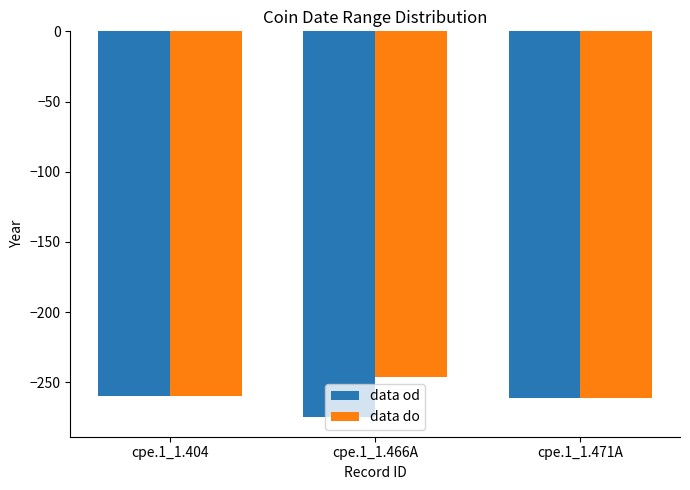

What value does the data do series have at cpe.1_1.404, to the nearest 5?

-260